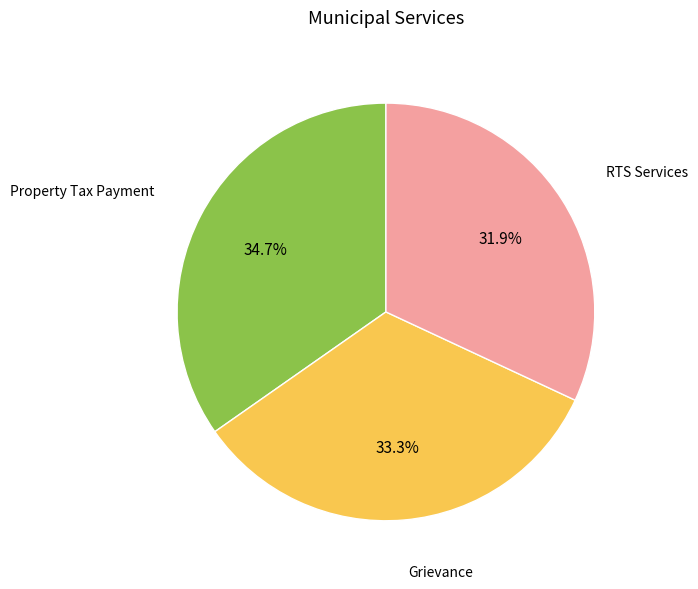

The Property Tax Payment slice represents 29% of the pie. True or false?

False